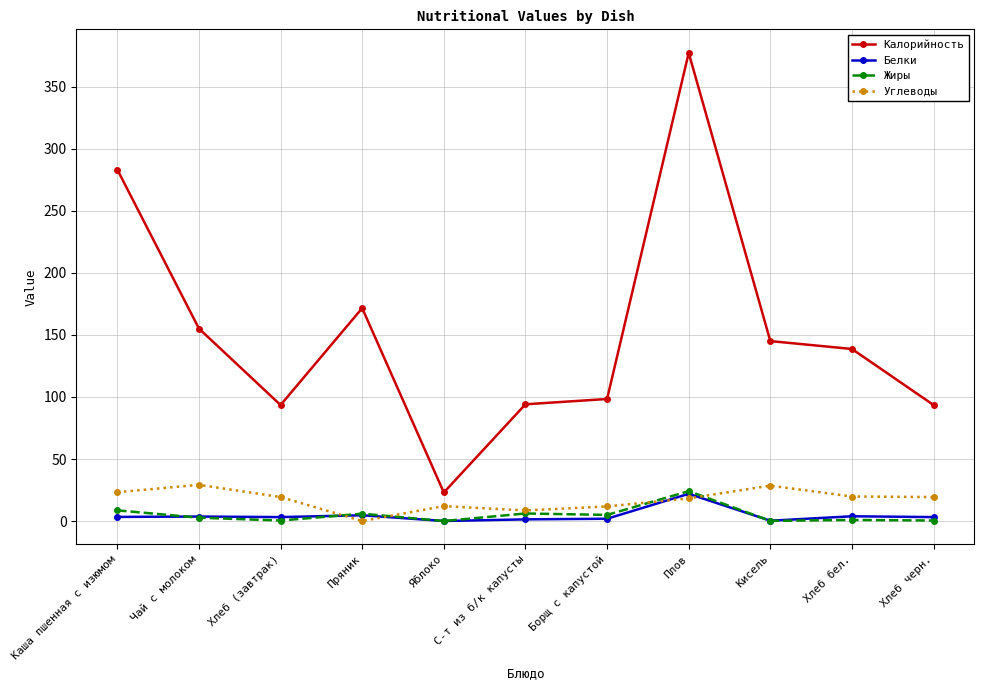

What is the approximate value of Белки at Пряник?

4.6